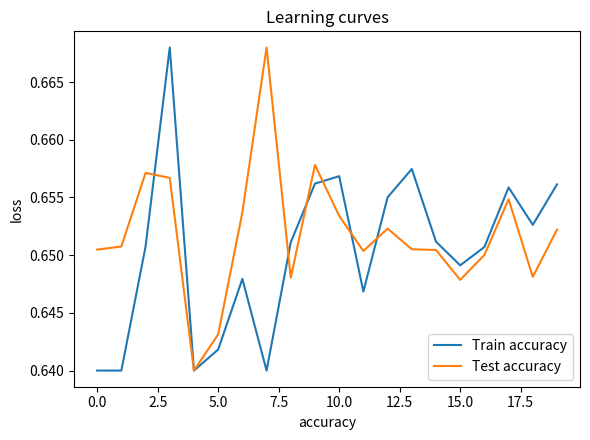

Rank the series by their average value, from highest to lowest.

Test accuracy, Train accuracy